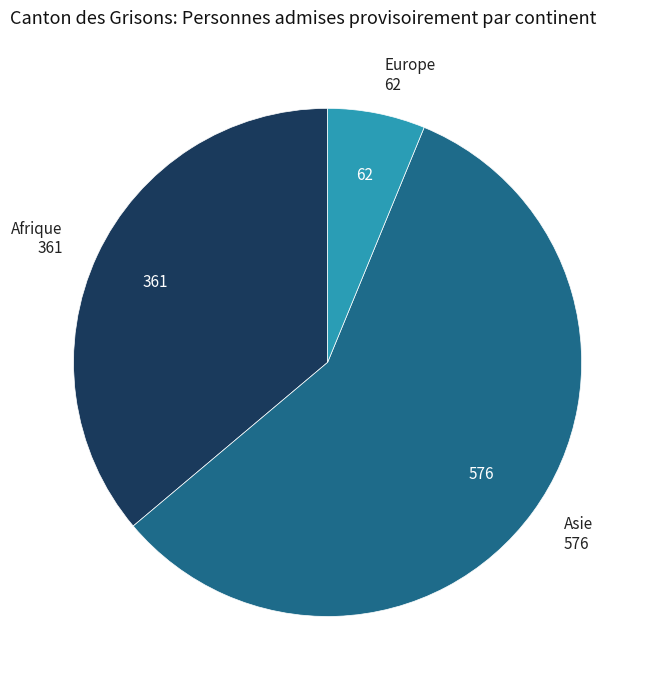

Is there a majority slice in this chart?

Yes